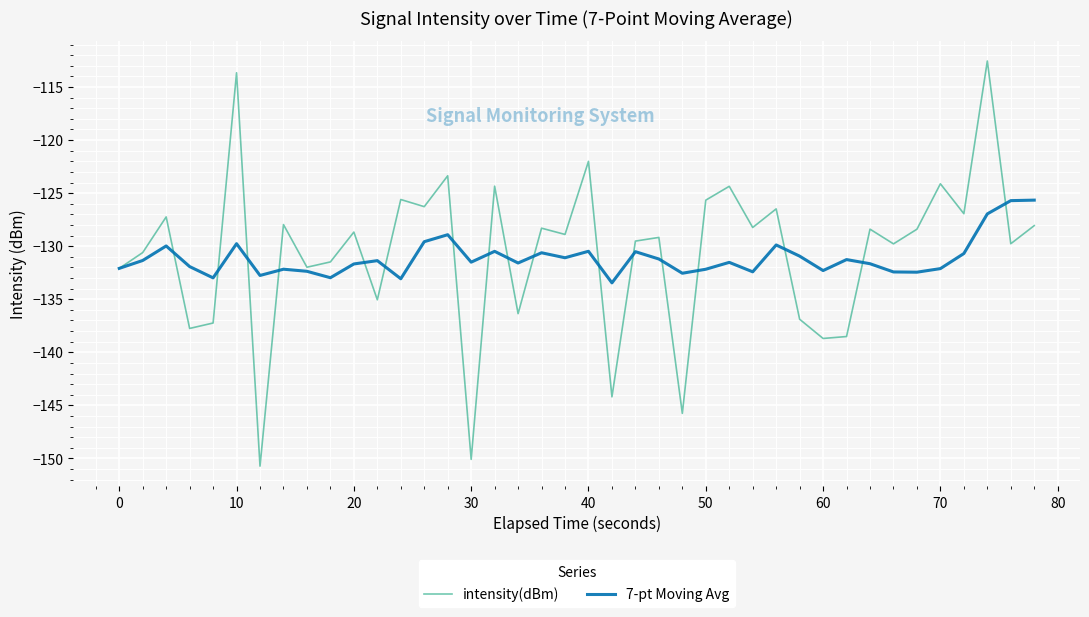

Which series has the largest range (max minus min)?

intensity(dBm)